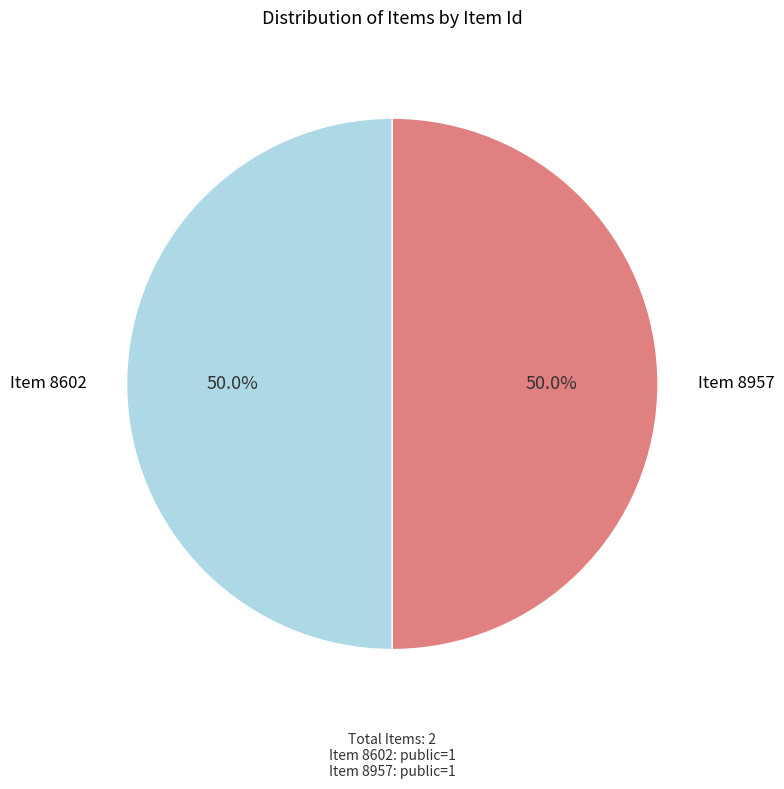

Does any single category account for the majority?

No